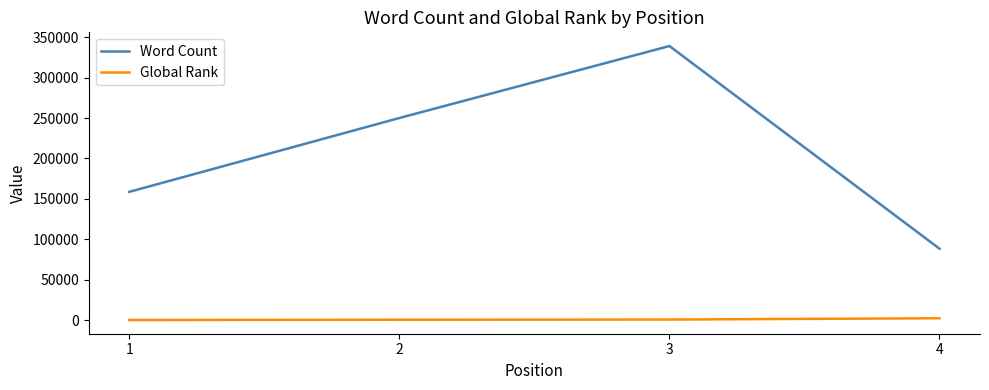

True or false: Global Rank and Word Count intersect in this chart.

False